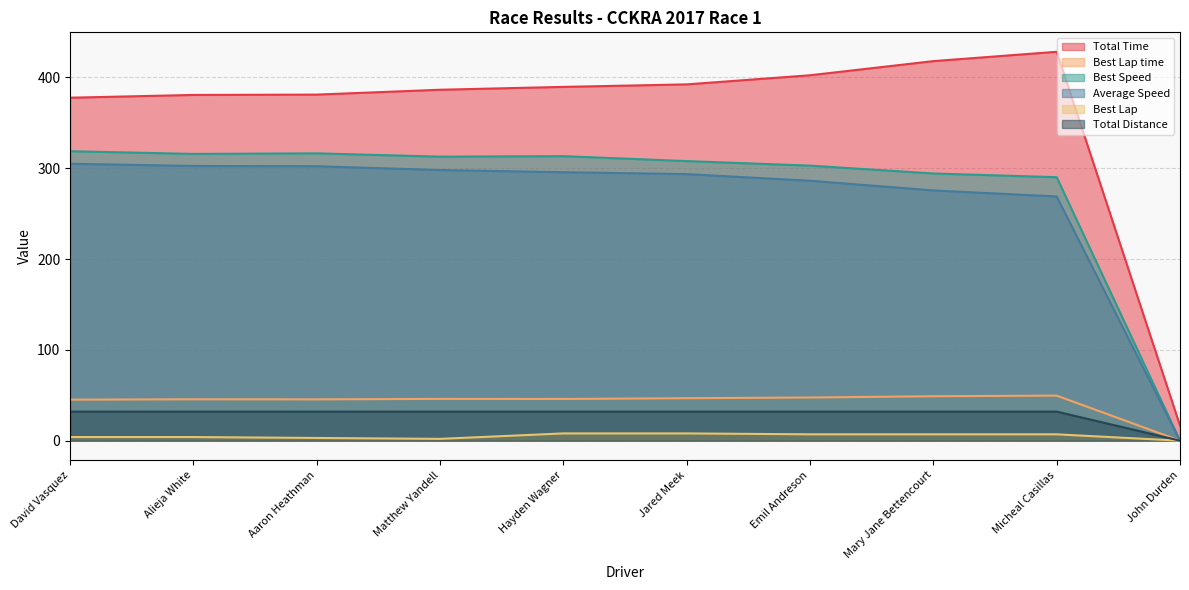

How many data points in Total Time are above 389?

5